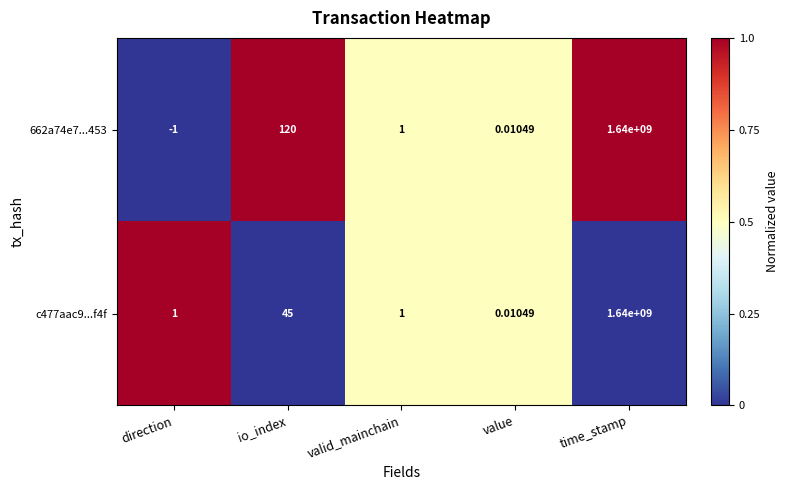

At which label is c477aac9...f4f closest to 820000000?

io_index